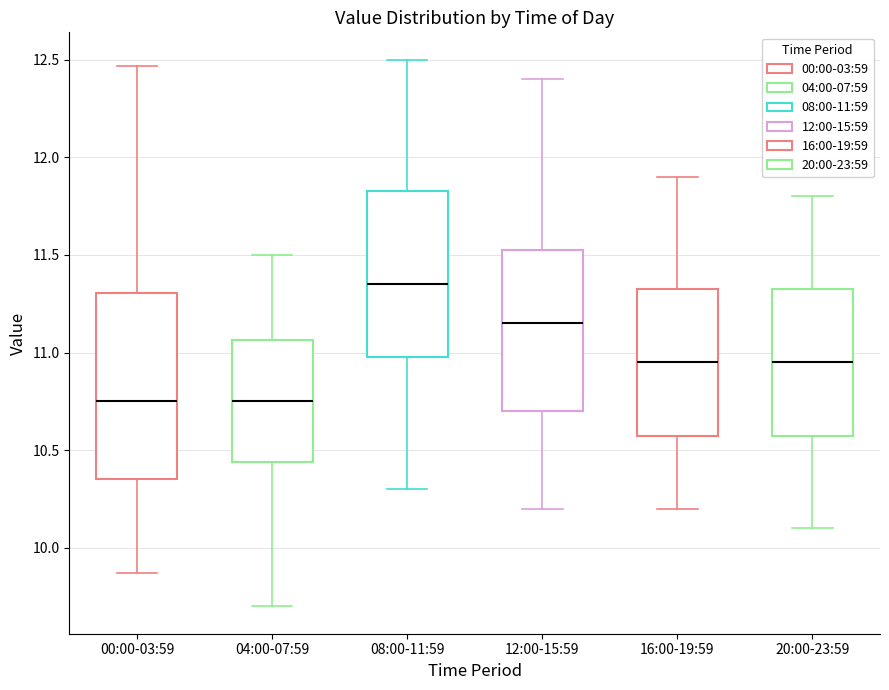

Reading left to right, read every box against the y-axis: the position of its median line, the range the box covers, and the ends of its whiskers. The values are not printed on the chart, so give them approximately, as read against the axis.

00:00-03:59: median 10.75, box 10.35 to 11.30, whiskers 9.85 to 12.45
04:00-07:59: median 10.75, box 10.45 to 11.05, whiskers 9.70 to 11.50
08:00-11:59: median 11.35, box 11.00 to 11.85, whiskers 10.30 to 12.50
12:00-15:59: median 11.15, box 10.70 to 11.55, whiskers 10.20 to 12.40
16:00-19:59: median 10.95, box 10.60 to 11.35, whiskers 10.20 to 11.90
20:00-23:59: median 10.95, box 10.60 to 11.35, whiskers 10.10 to 11.80